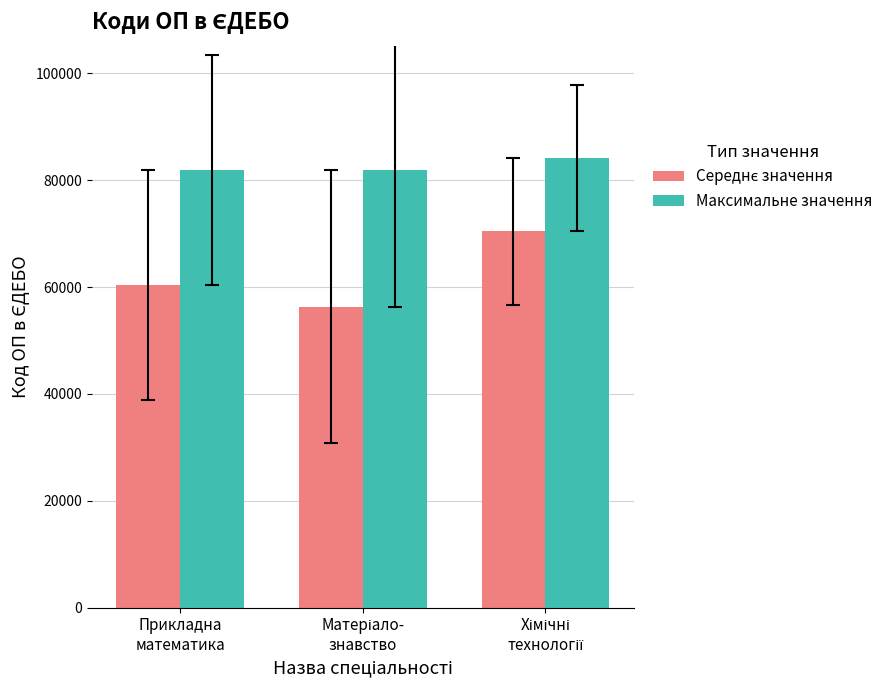

How many bars are there in each group?

2